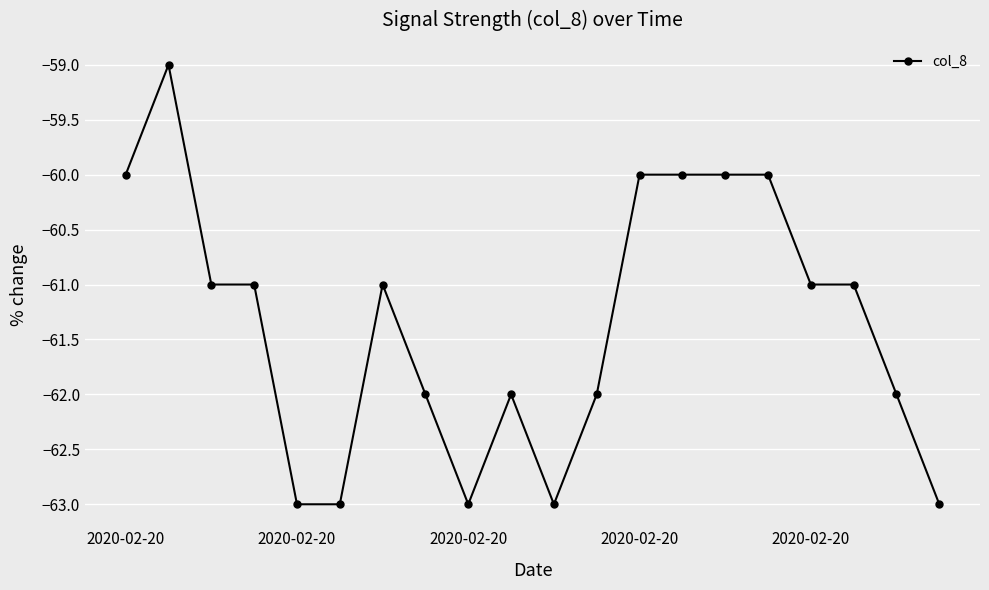

True or false: there are more than 2 points higher than both neighbors.

True